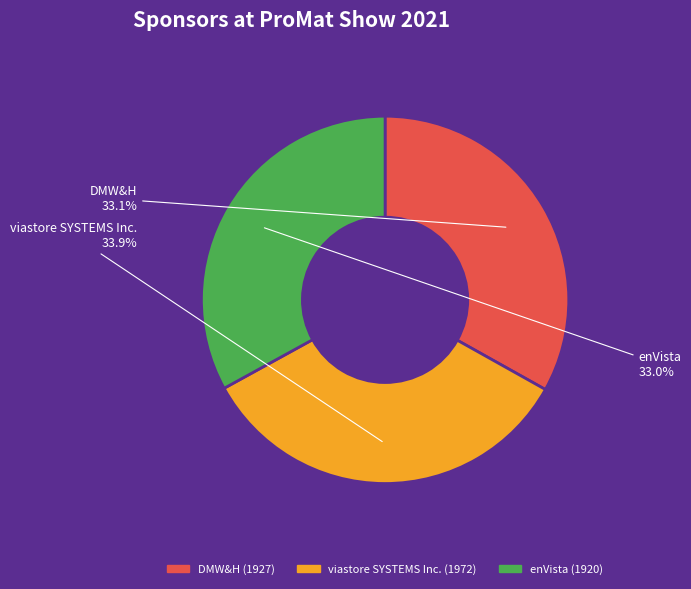

What is the largest slice in the pie chart?

viastore SYSTEMS Inc.